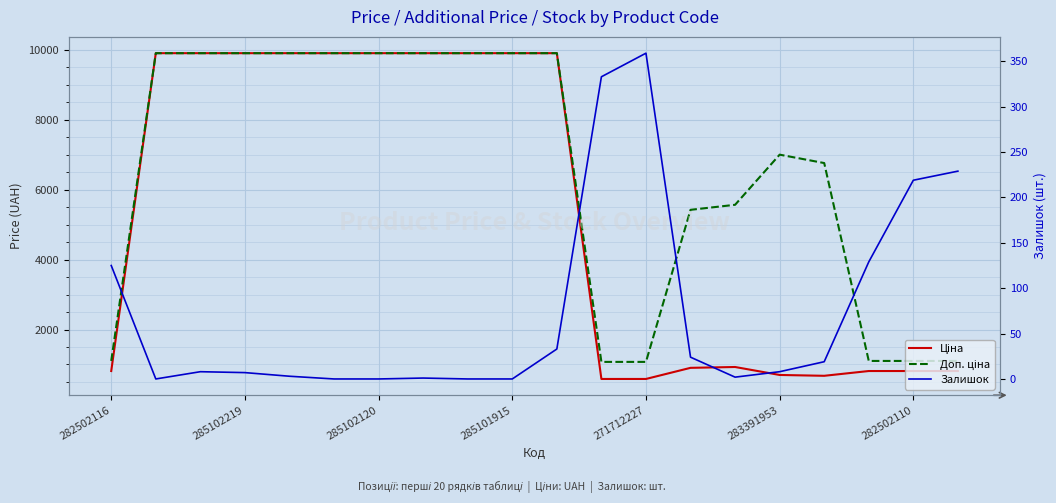

True or false: Залишок and Ціна intersect in this chart.

False